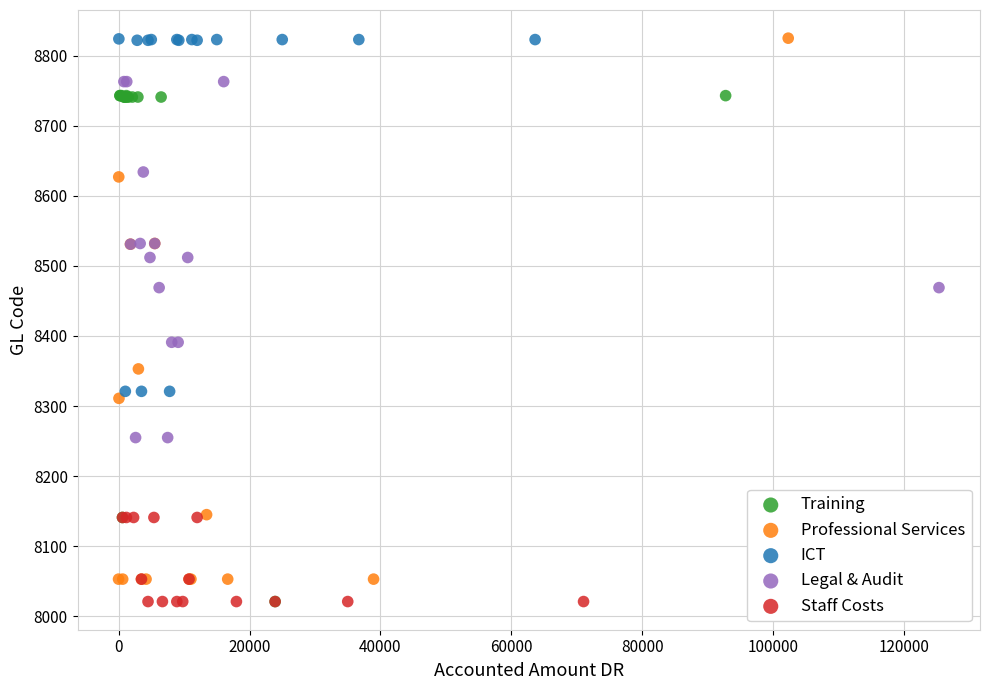

What are all the series names shown in the legend?

Training, Professional Services, ICT, Legal & Audit, Staff Costs